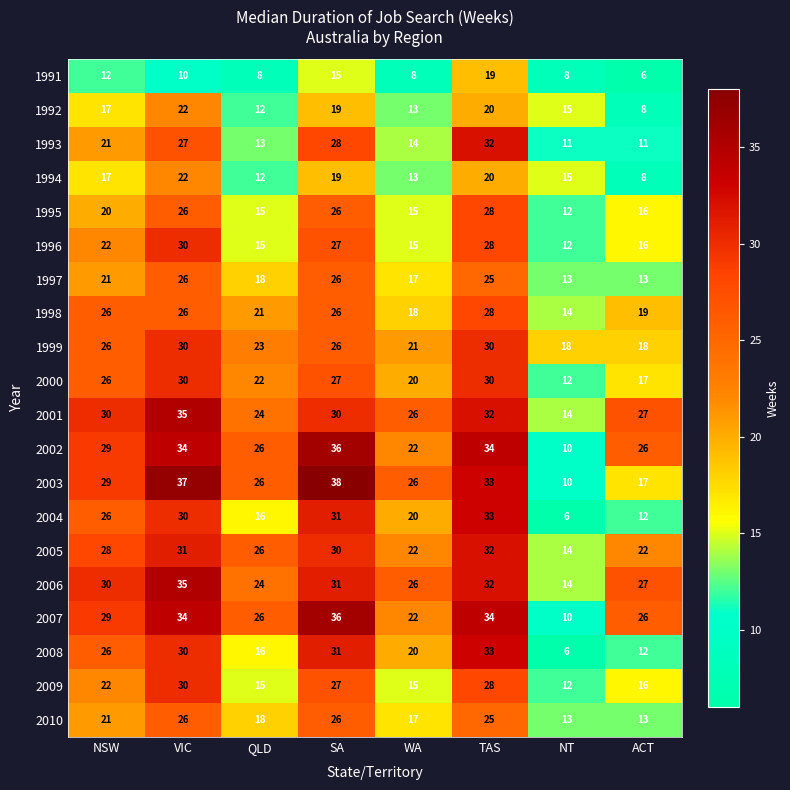

Read the 2006 value at TAS, to the nearest 10.

30